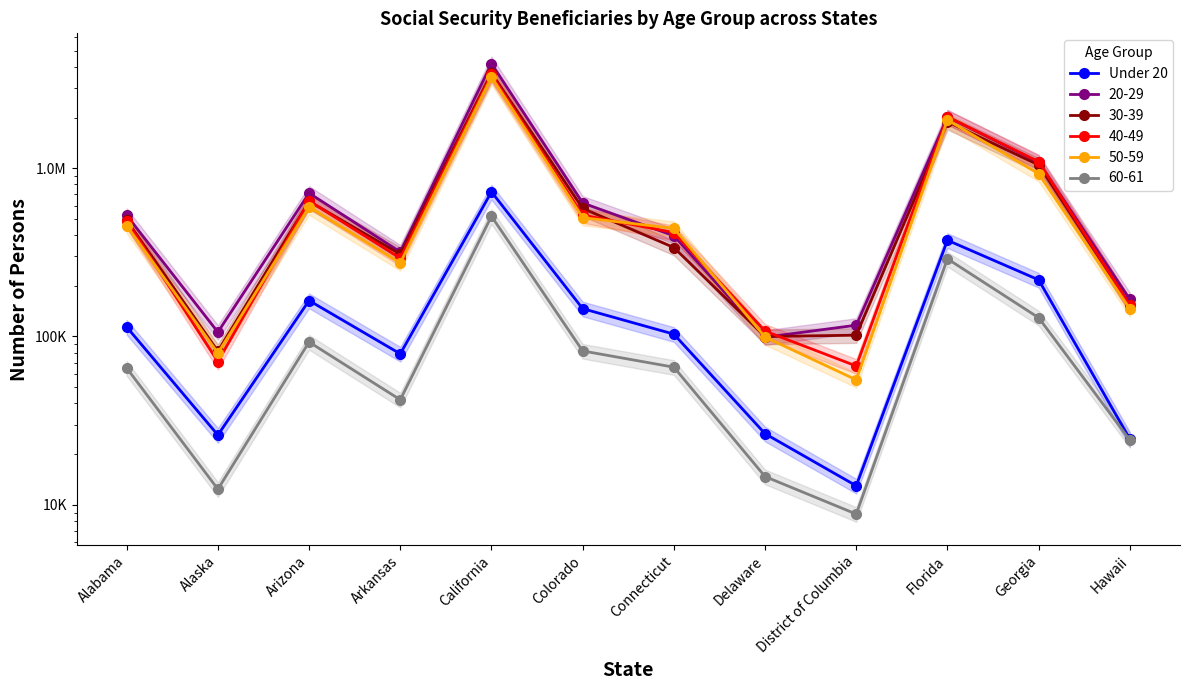

Rank the categories by value from highest to lowest.

California, Florida, Georgia, Arizona, Colorado, Alabama, Connecticut, Arkansas, Delaware, Alaska, Hawaii, District of Columbia